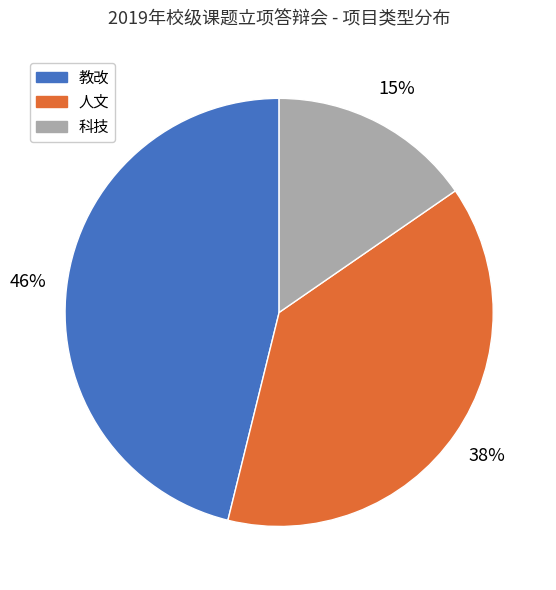

What is the smallest slice in the pie chart?

科技